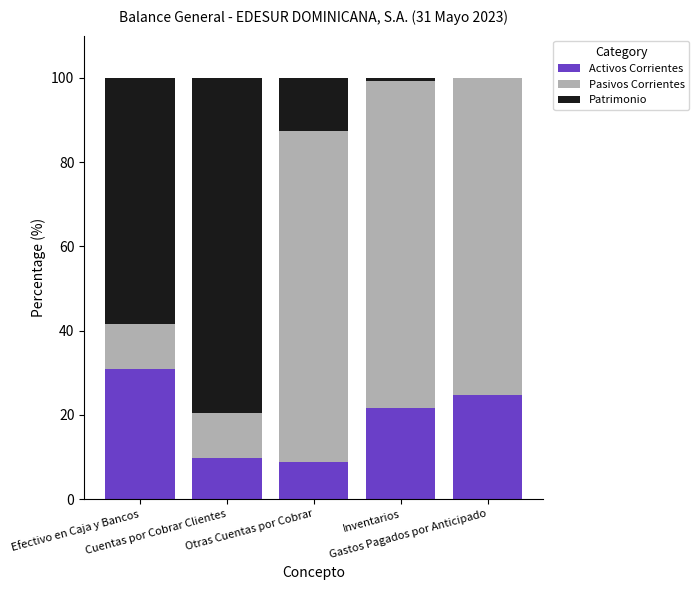

What is the total value across all series at Efectivo en Caja y Bancos?

100.0